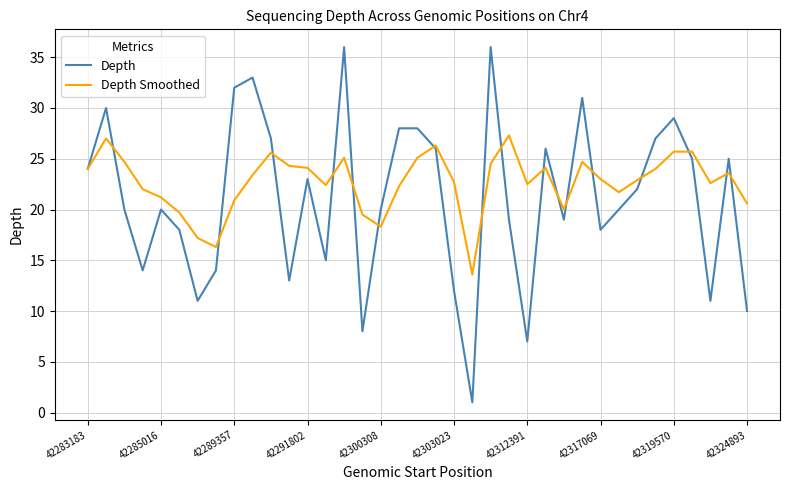

Which series has the widest spread of values?

Depth